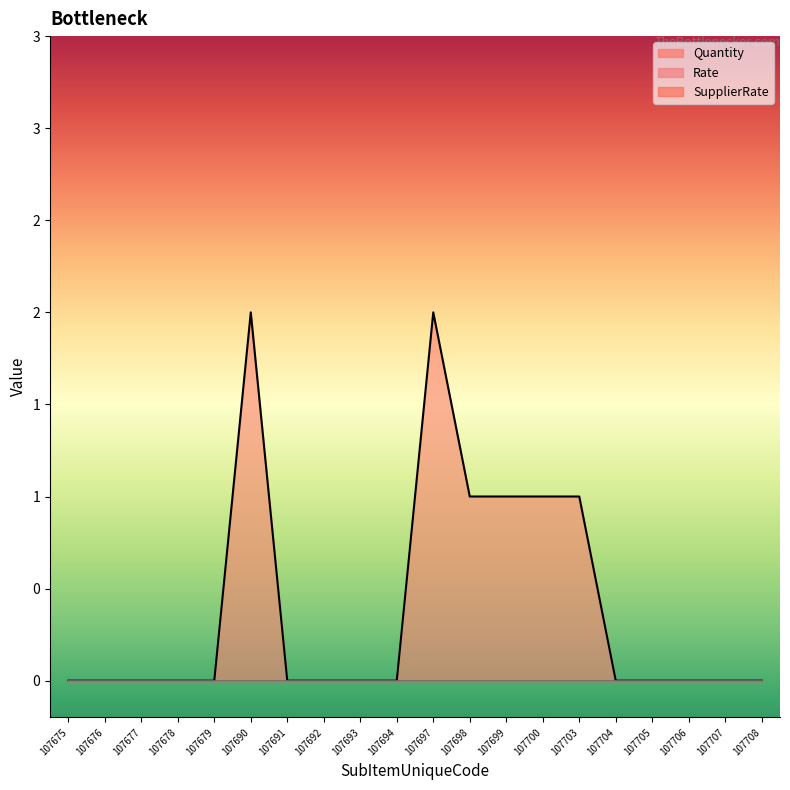

Reading right to left, extract all data points from this chart.

Quantity: 107708=0	107707=0	107706=0	107705=0	107704=0	107703=1	107700=1	107699=1	107698=1	107697=2	107694=0	107693=0	107692=0	107691=0	107690=2	107679=0	107678=0	107677=0	107676=0	107675=0
Rate: 107708=0	107707=0	107706=0	107705=0	107704=0	107703=0	107700=0	107699=0	107698=0	107697=0	107694=0	107693=0	107692=0	107691=0	107690=0	107679=0	107678=0	107677=0	107676=0	107675=0
SupplierRate: 107708=0	107707=0	107706=0	107705=0	107704=0	107703=0	107700=0	107699=0	107698=0	107697=0	107694=0	107693=0	107692=0	107691=0	107690=0	107679=0	107678=0	107677=0	107676=0	107675=0